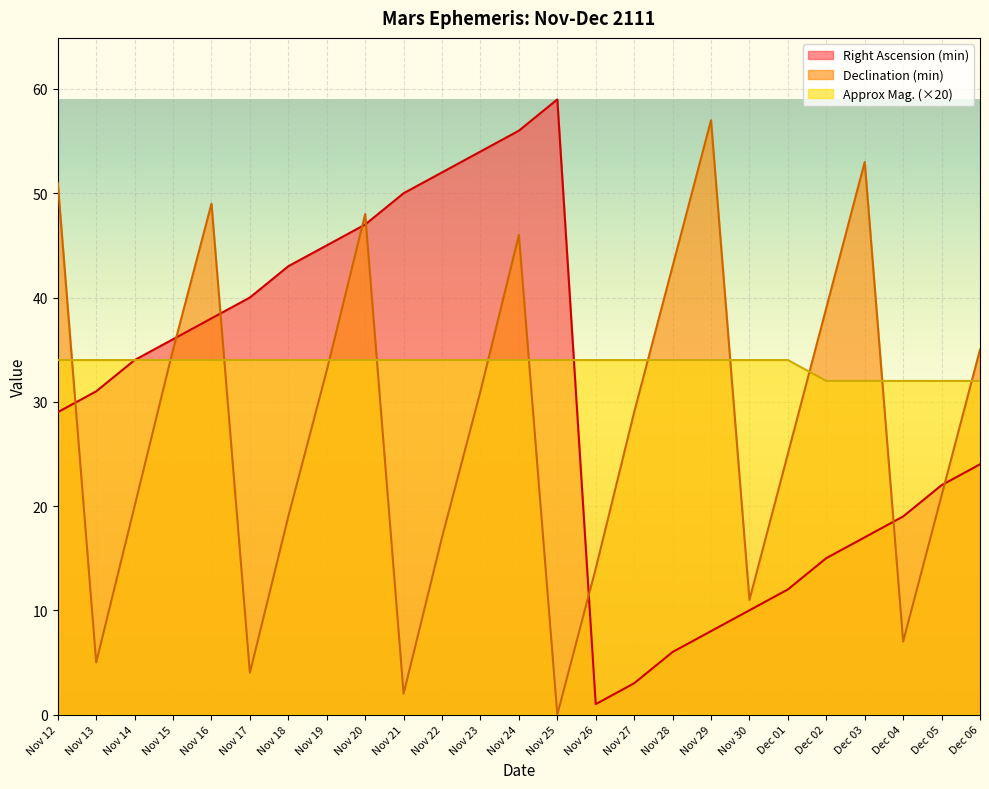

What is the difference between the Approx Mag. values at Dec 03 and Nov 25?

2